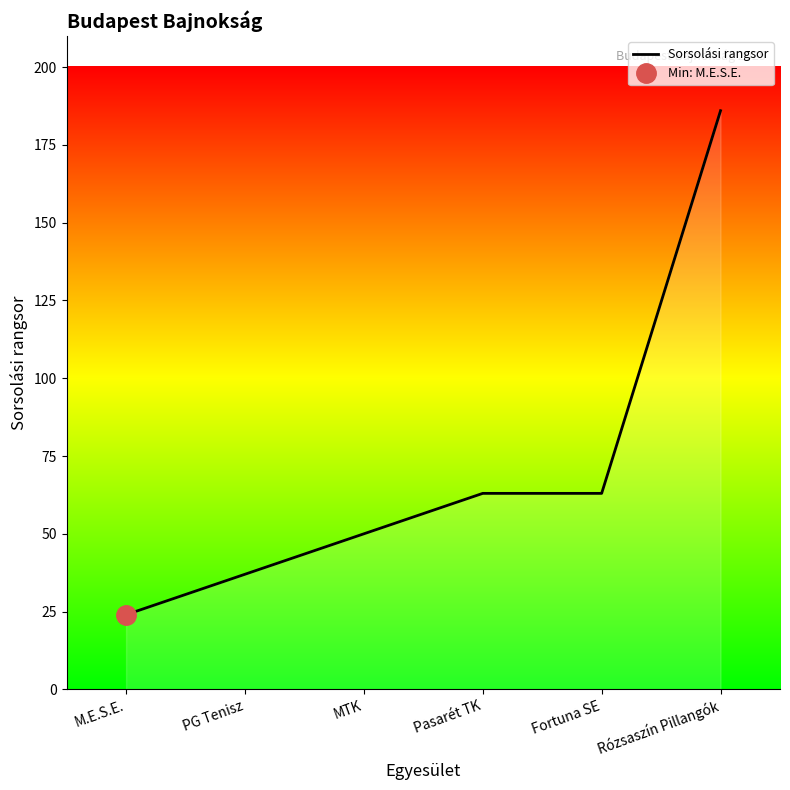

List the labels in order of value, smallest first.

M.E.S.E., PG Tenisz, MTK, Pasarét TK, Fortuna SE, Rózsaszín Pillangók